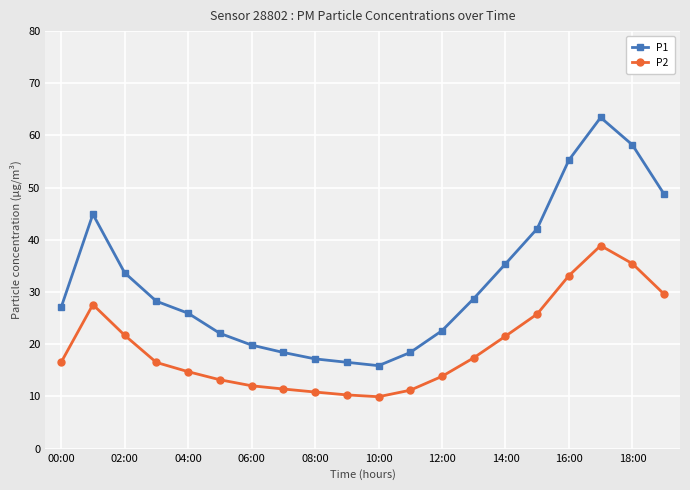

Which series has the largest total across all categories?

P1